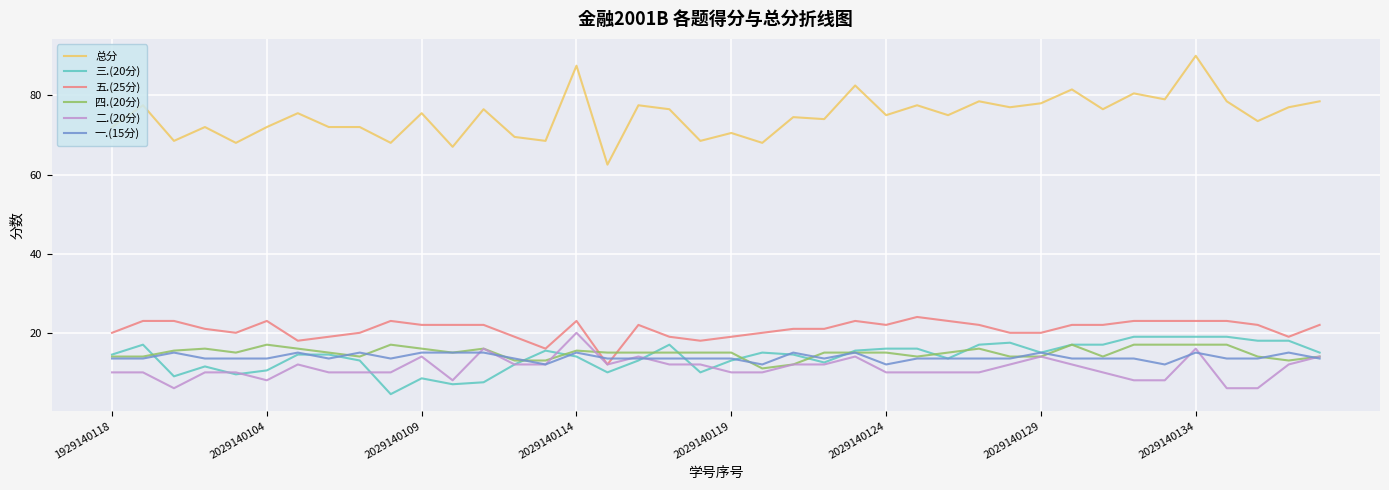

Which series has the largest total across all categories?

总分